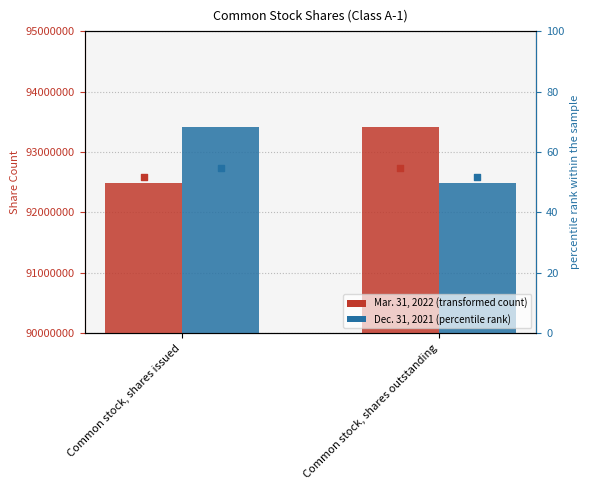

What is the total value across all series at Common stock, shares issued?

185895105